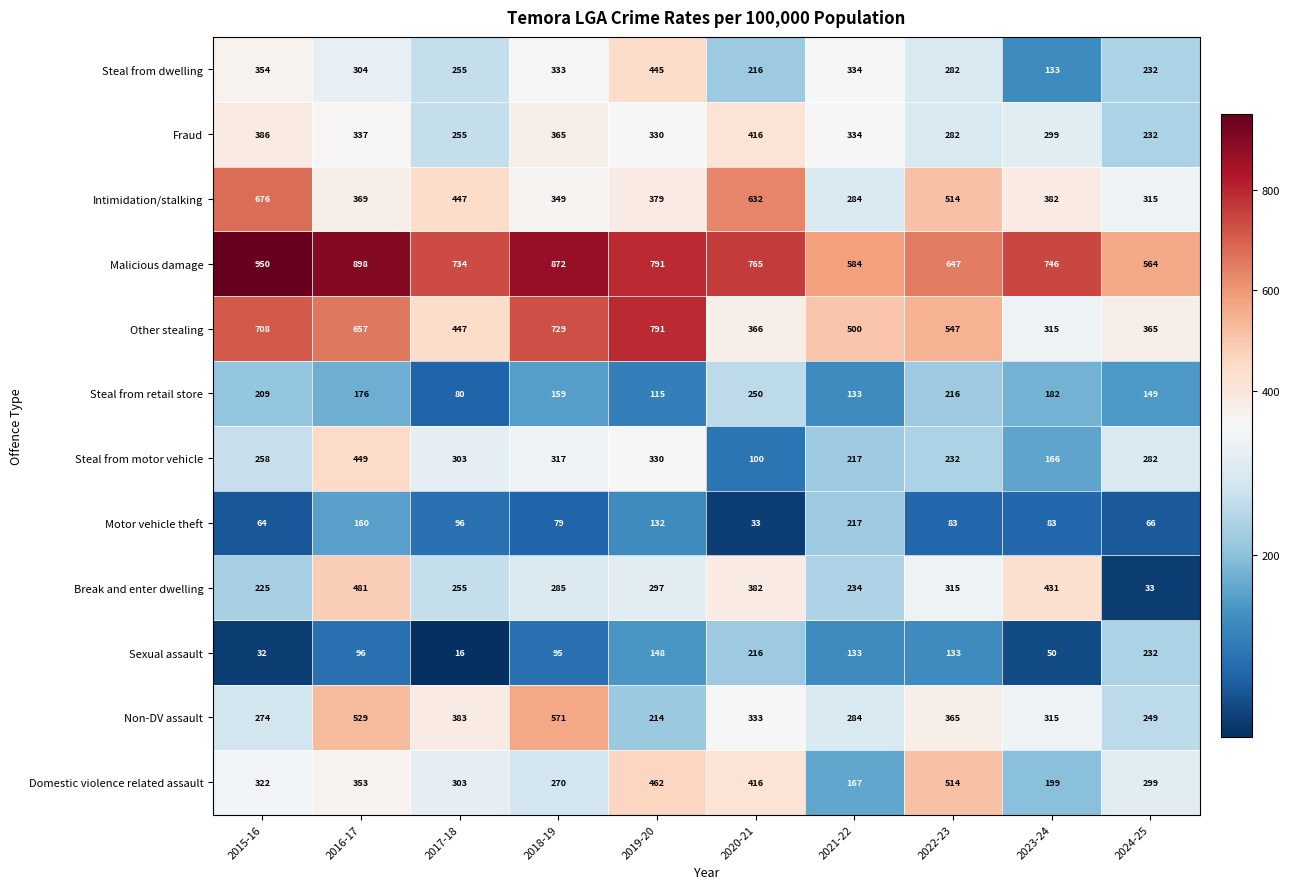

Between 2019-20 and 2022-23, which series saw the biggest shift?

Other stealing